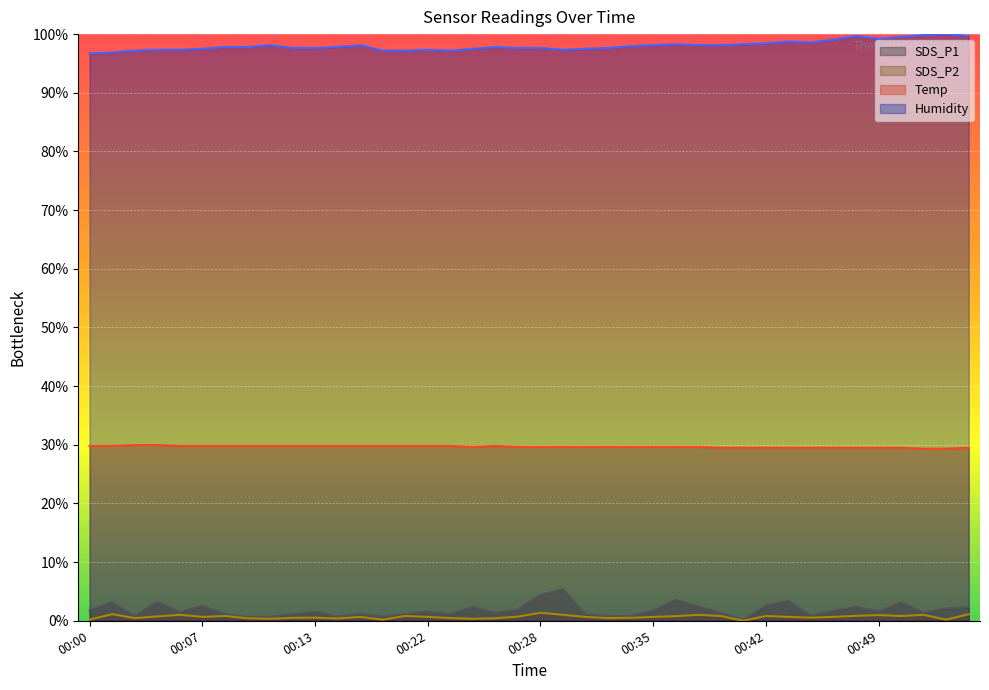

Is it true that Humidity equals 52.5 at 00:20?

False